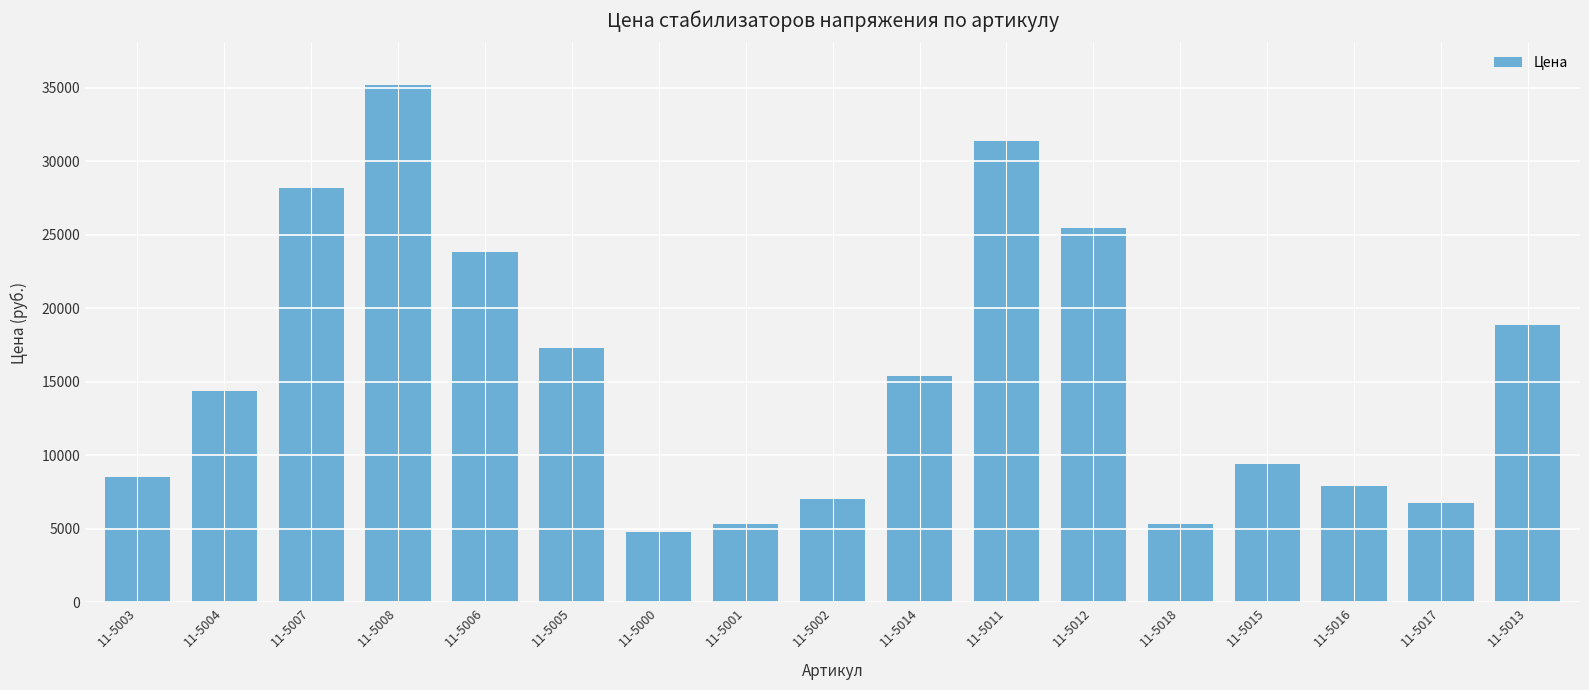

What is the change in value from 11-5004 to 11-5012?

+11079.2